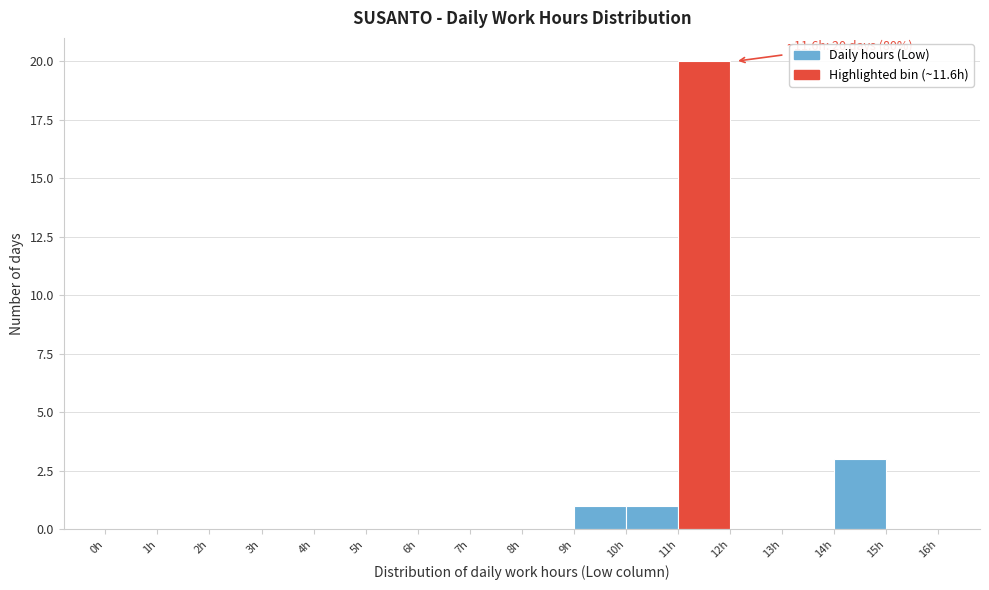

Over which range of the x-axis is the bar tallest?

11 to 12